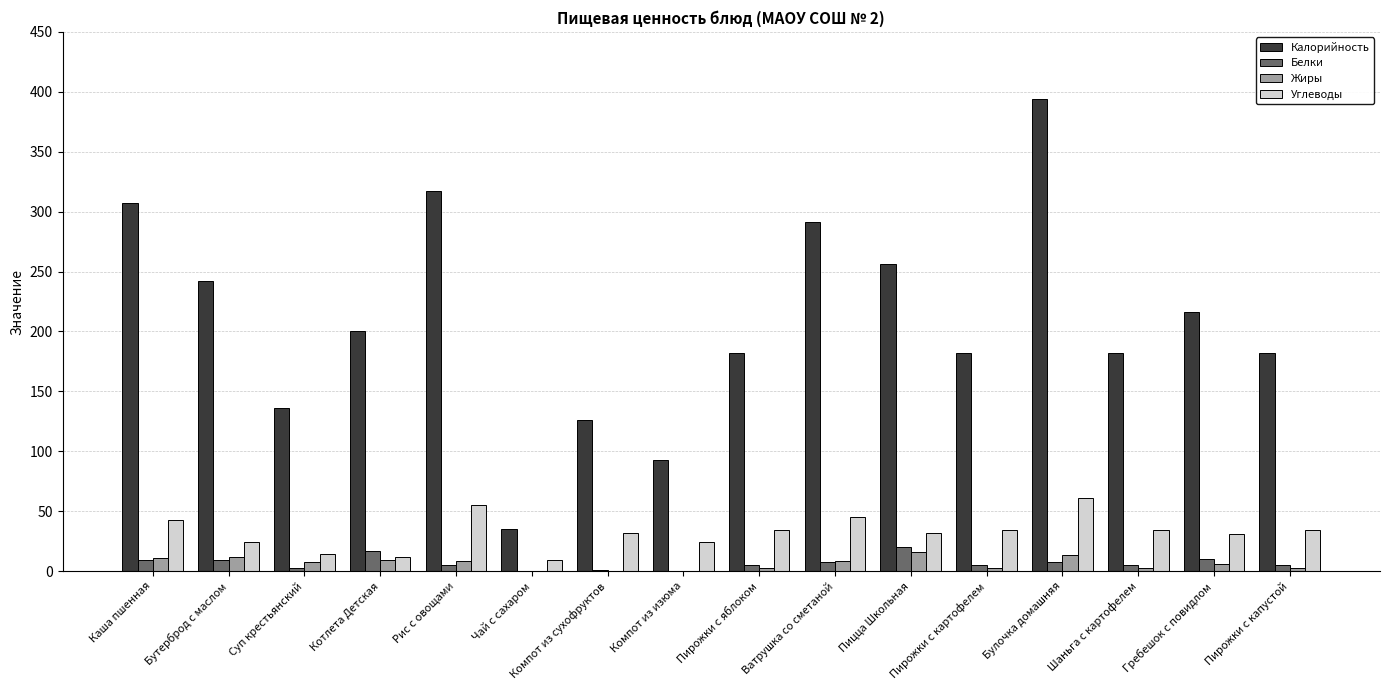

Which series changed the most between Бутерброд с маслом and Чай с сахаром?

Калорийность